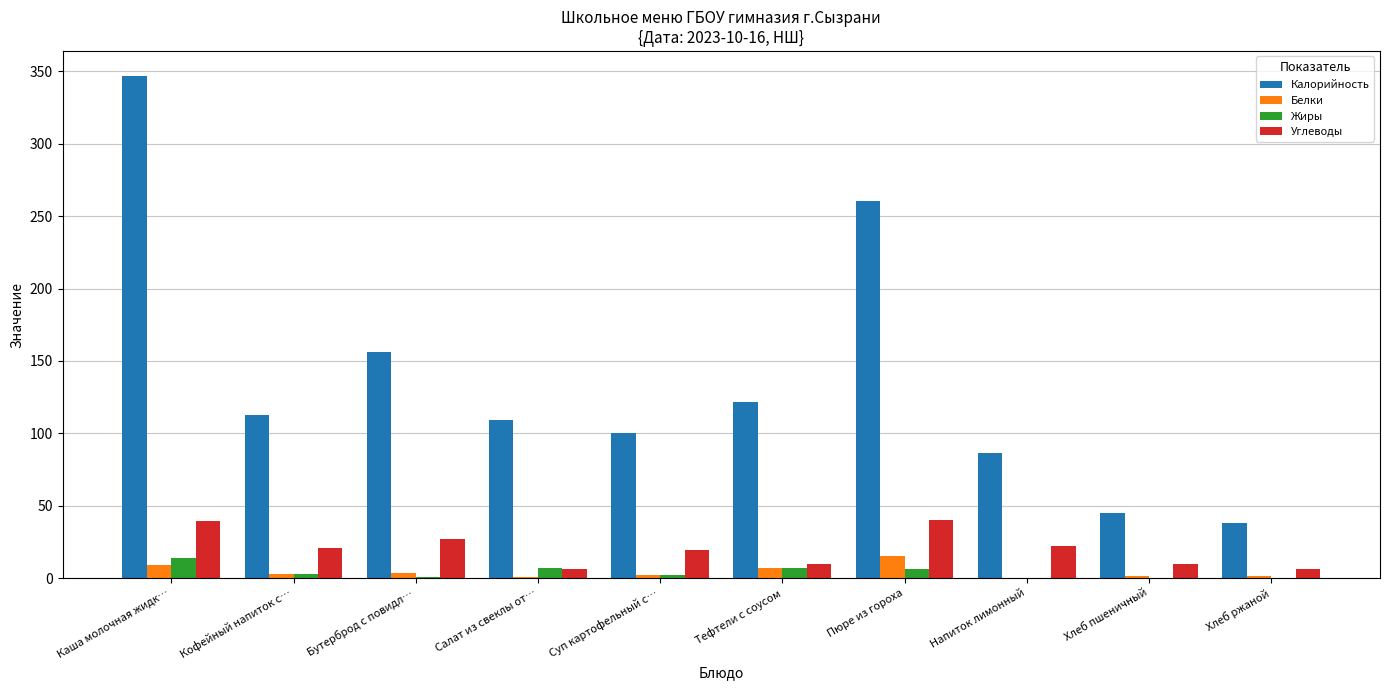

Which series has the largest total across all categories?

Калорийность